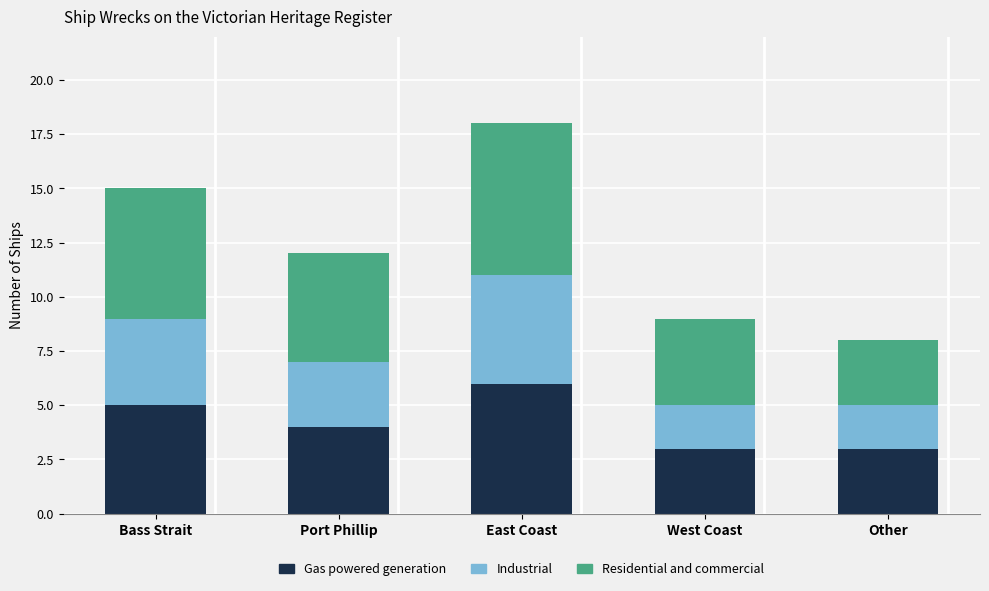

Which category has the highest value in the Gas powered generation series?

East Coast